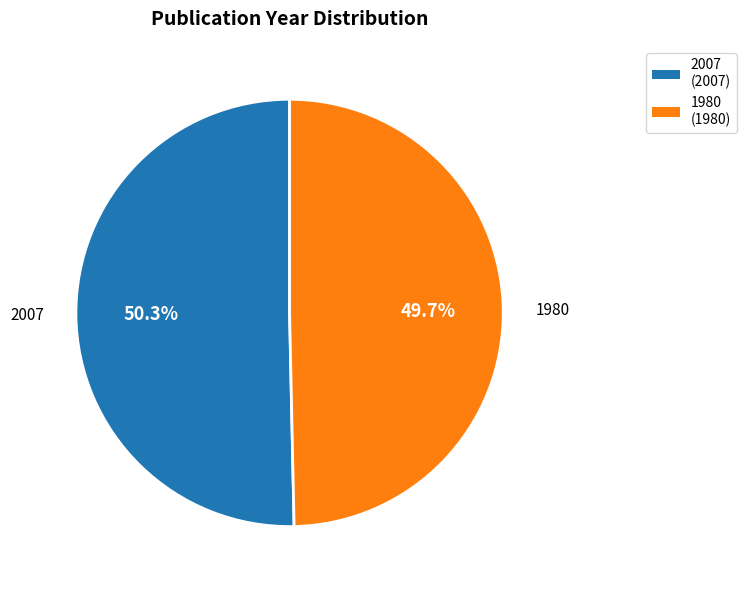

To the nearest percent, what percentage of the pie is 2007?

50%